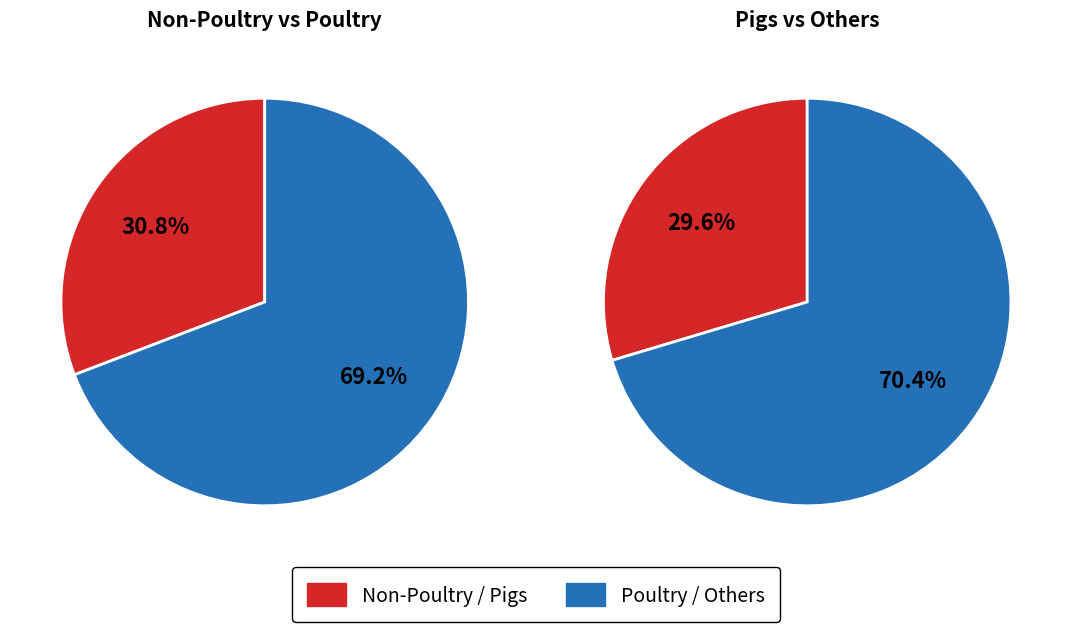

Combined, do Poultry and Goats account for over 50%?

Yes